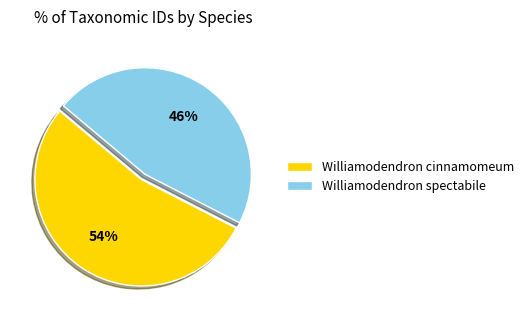

Which slice is the largest?

Williamodendron cinnamomeum